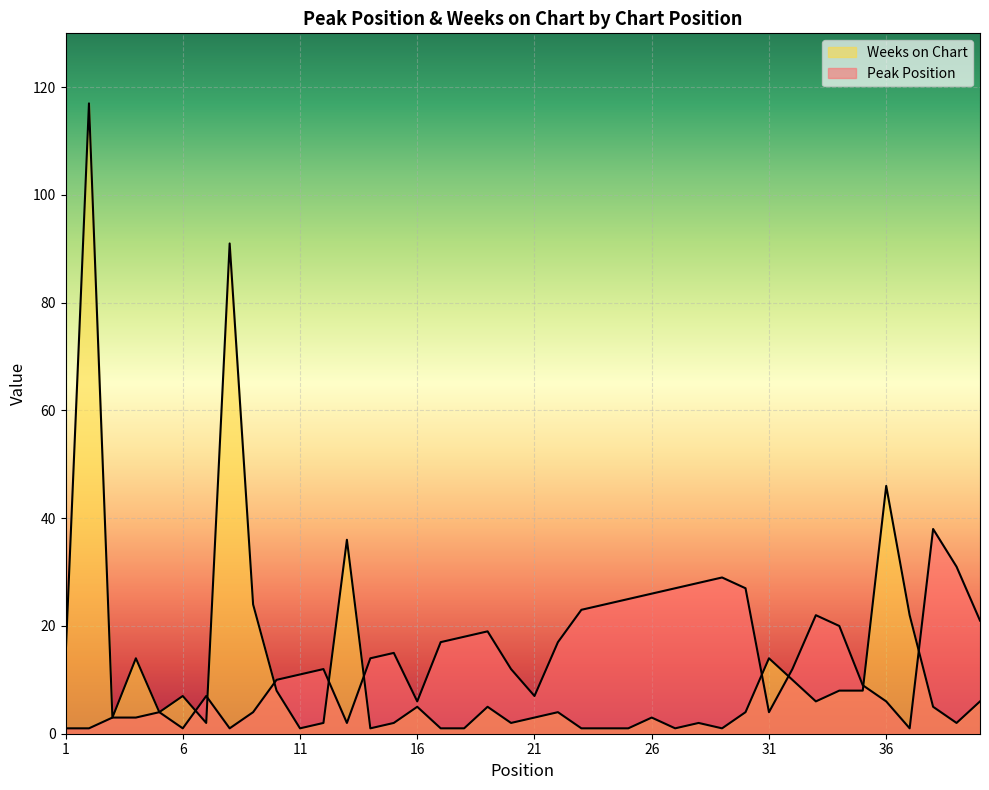

What is the value of the Weeks on Chart point at the 4th from the left?

14